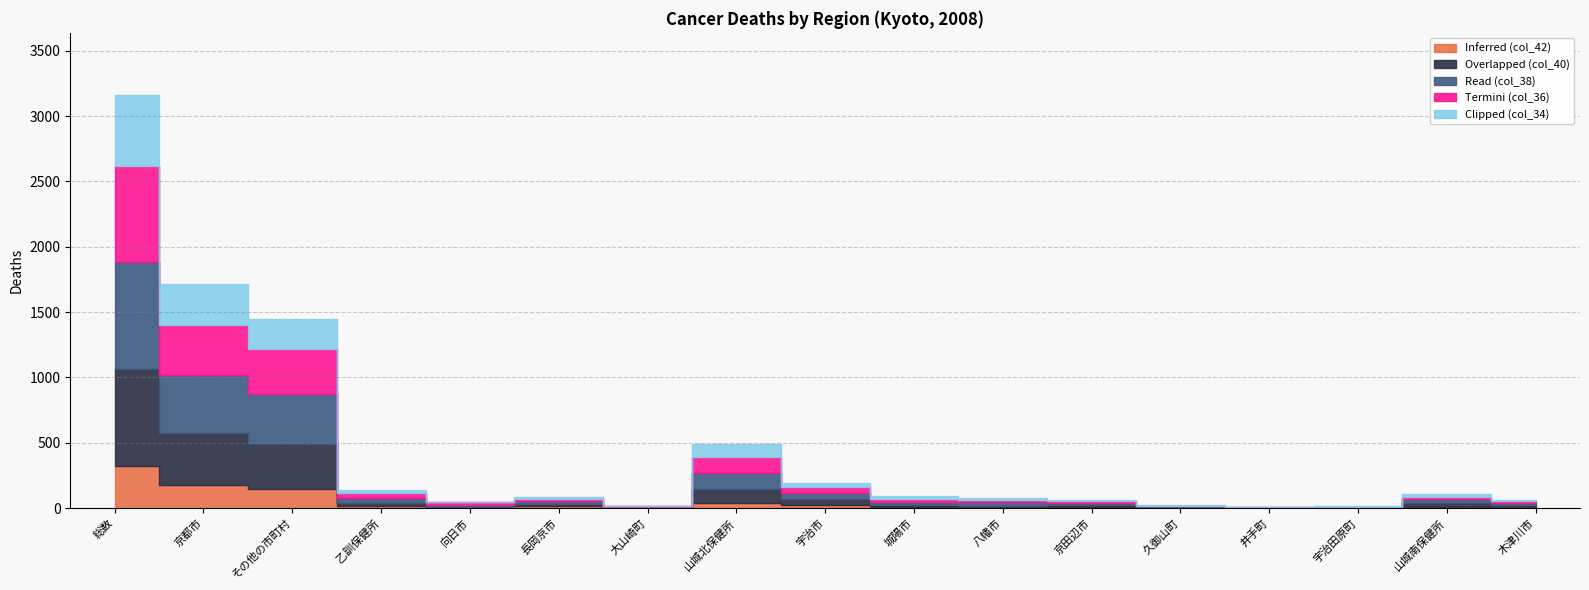

Where does the Read (col_38) series first go above 22?

総数